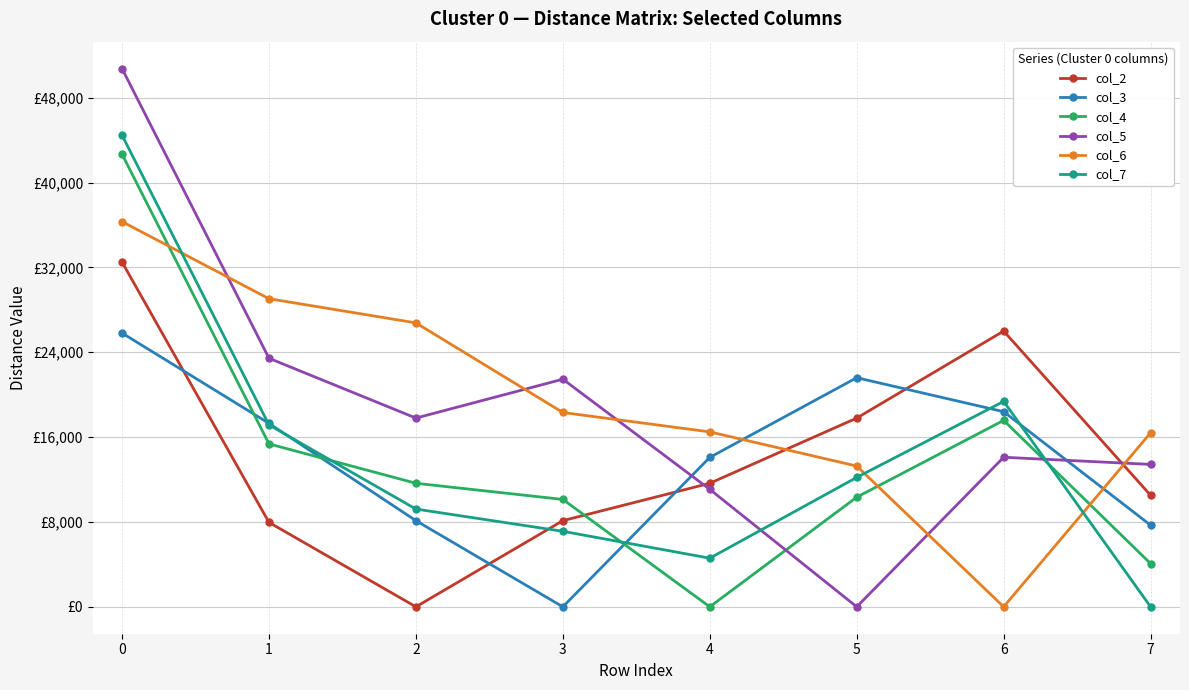

What is the difference between the maximum and minimum values in the col_2 series?

32503